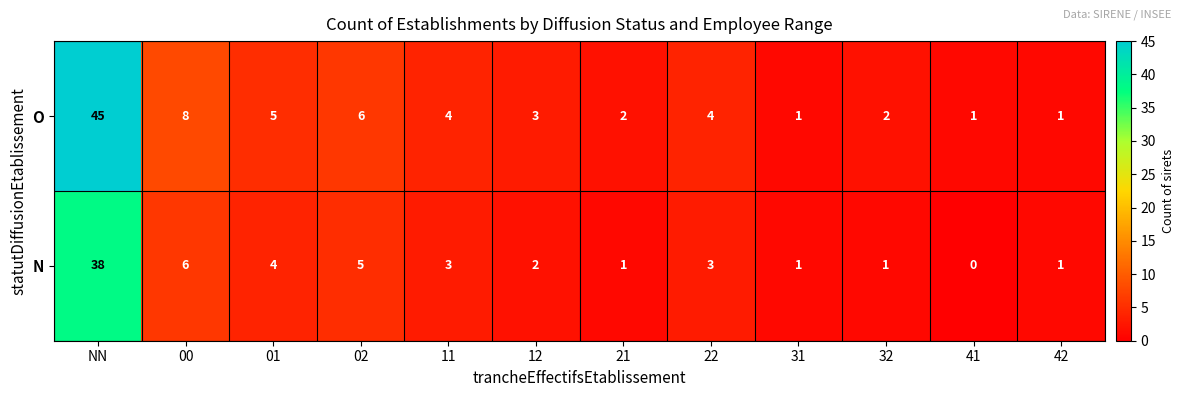

What is the sum of the N values at NN and 00?

44